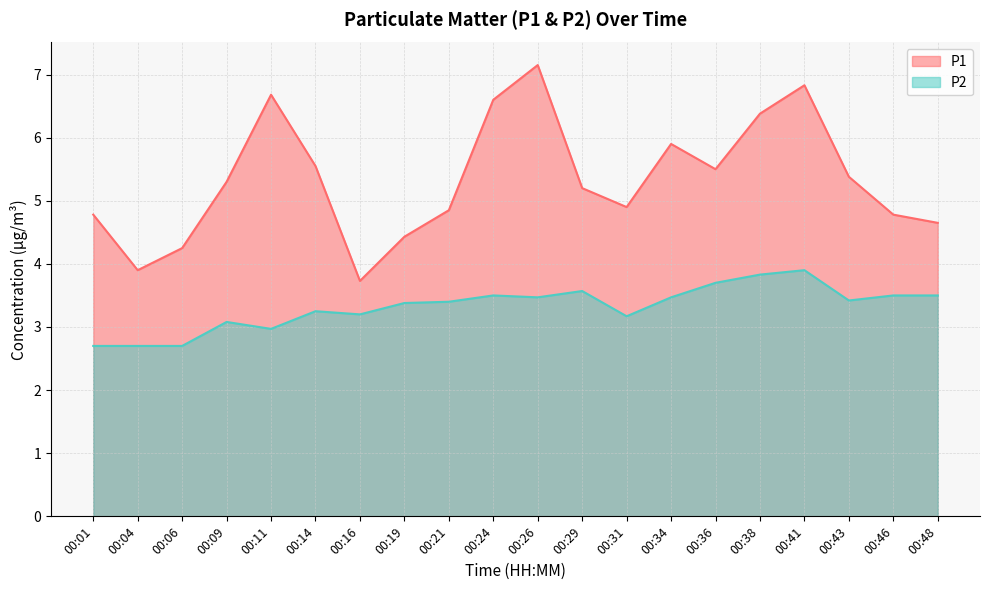

At which label is P2 closest to 3?

00:11